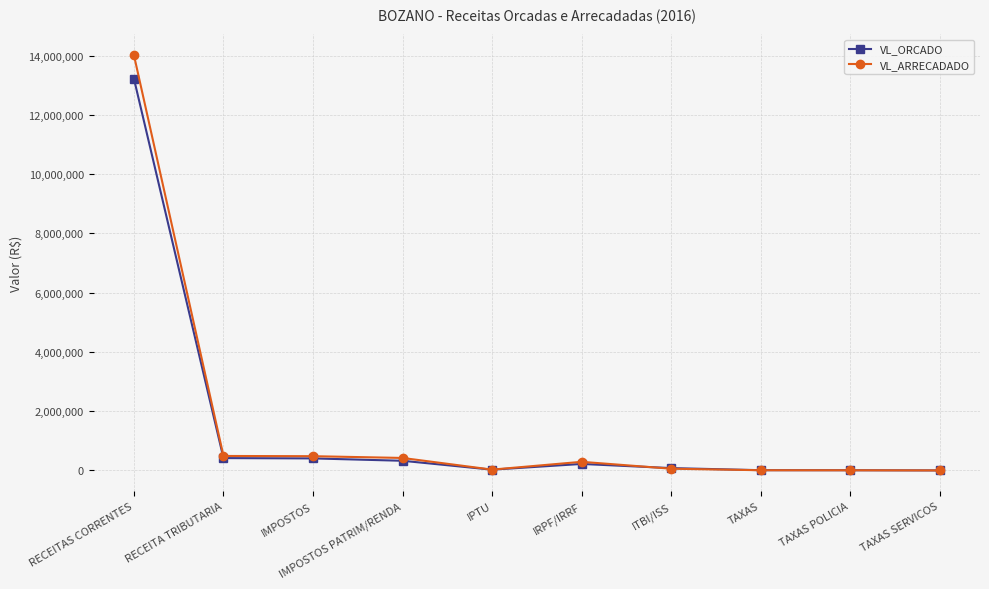

What is the approximate value of VL_ARRECADADO at RECEITA TRIBUTARIA?

489325.0